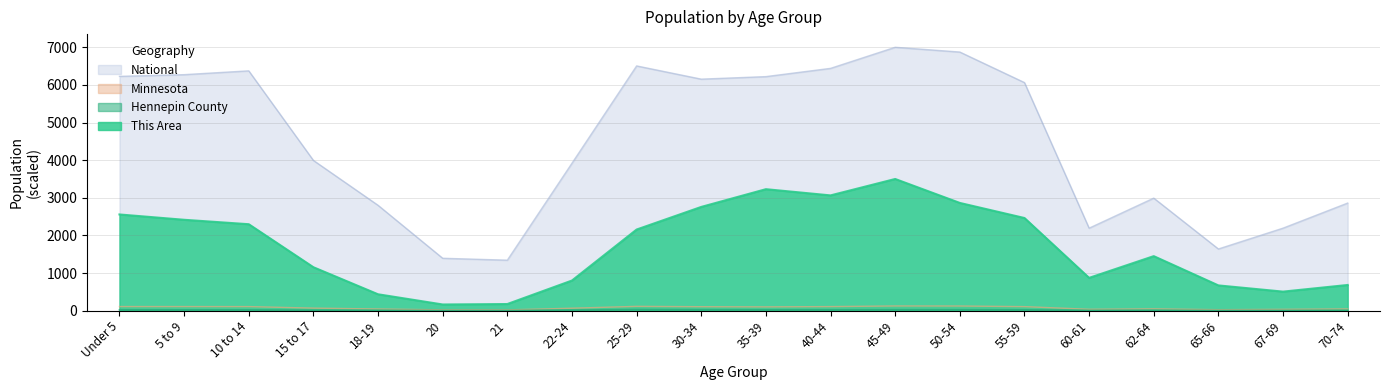

What is the lowest value of the Hennepin County series?

4.7